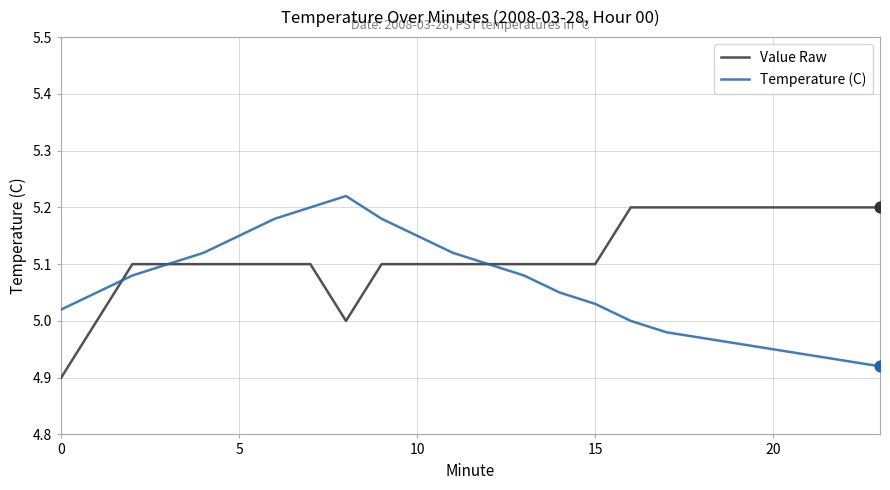

Which series has the largest total across all categories?

Value Raw